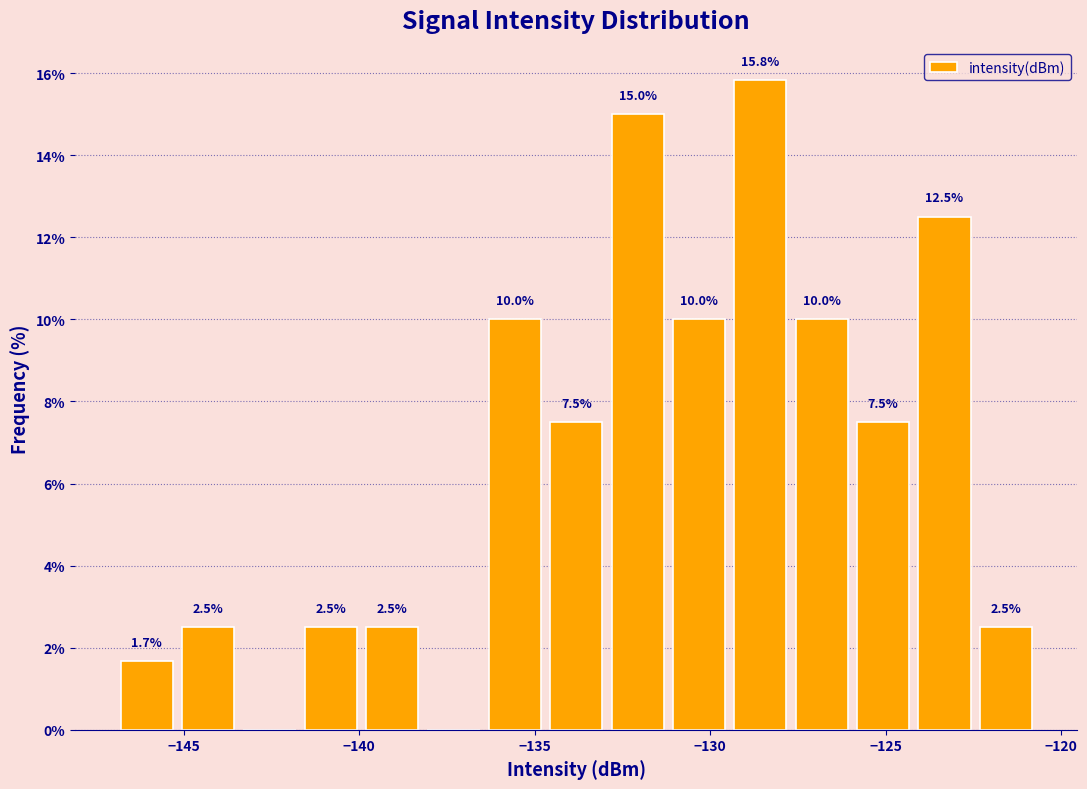

Around what value on the x-axis is the tallest bar? Give the approximate position of its centre, as read against the axis.

-128.5